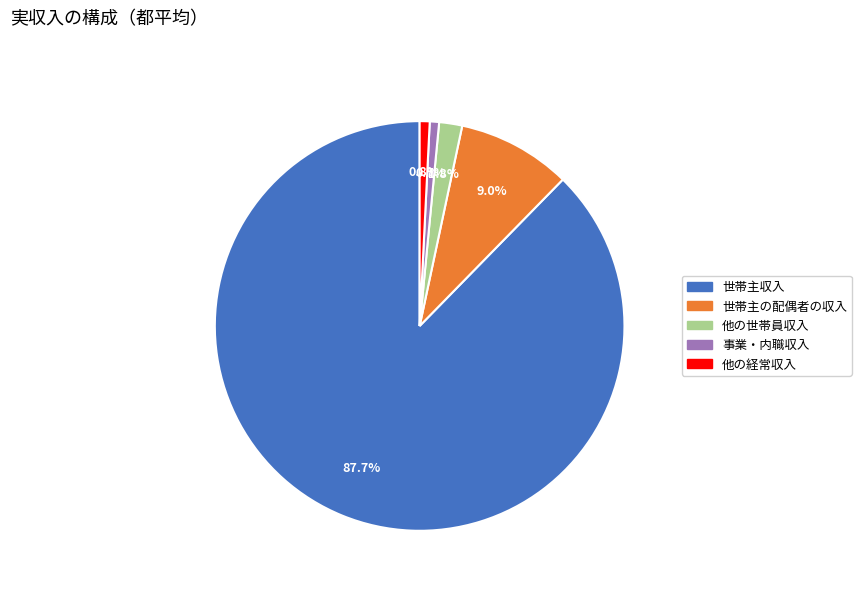

Which category has the biggest portion of the pie?

世帯主収入